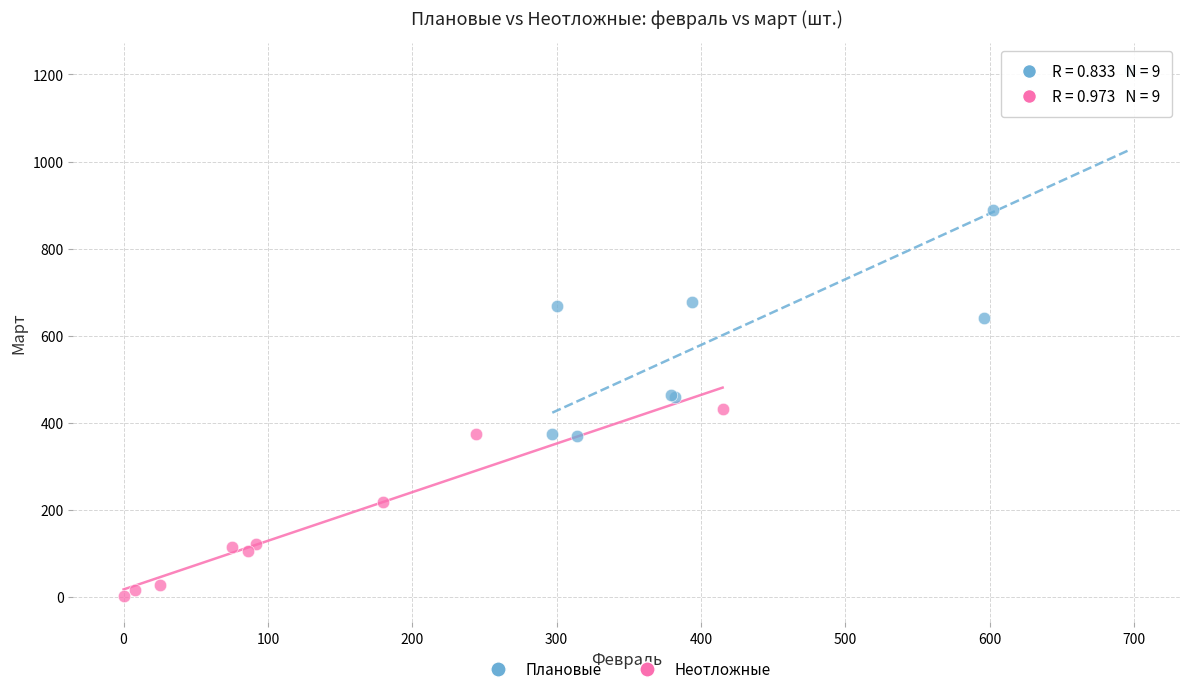

Which series contains the highest Y value?

Плановые